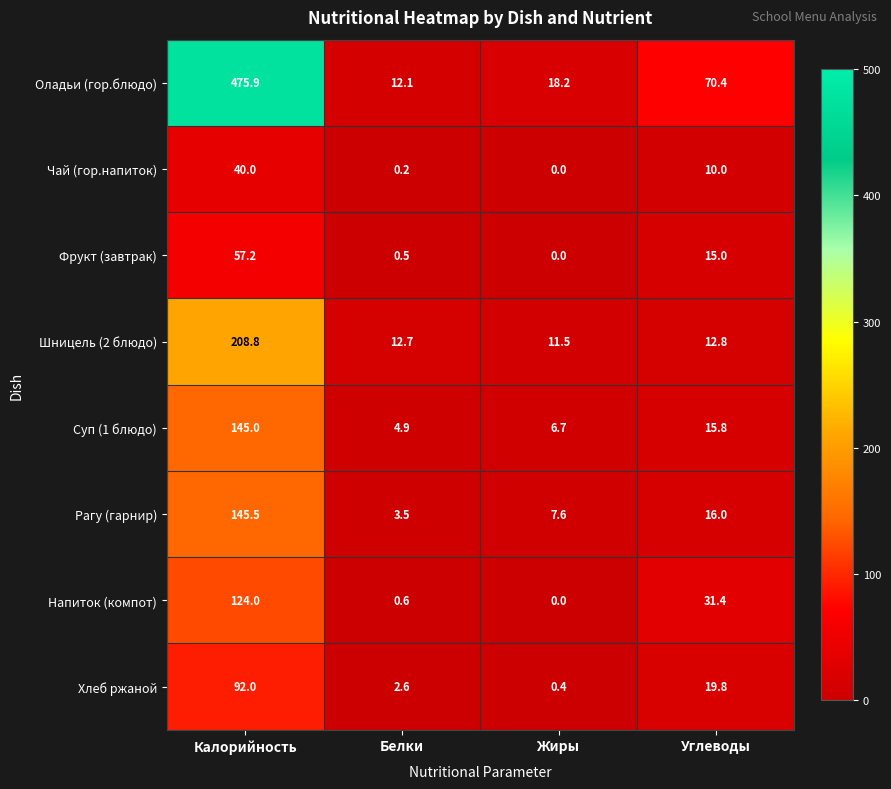

What value does the Шницель (2 блюдо) series have at Жиры?

11.5